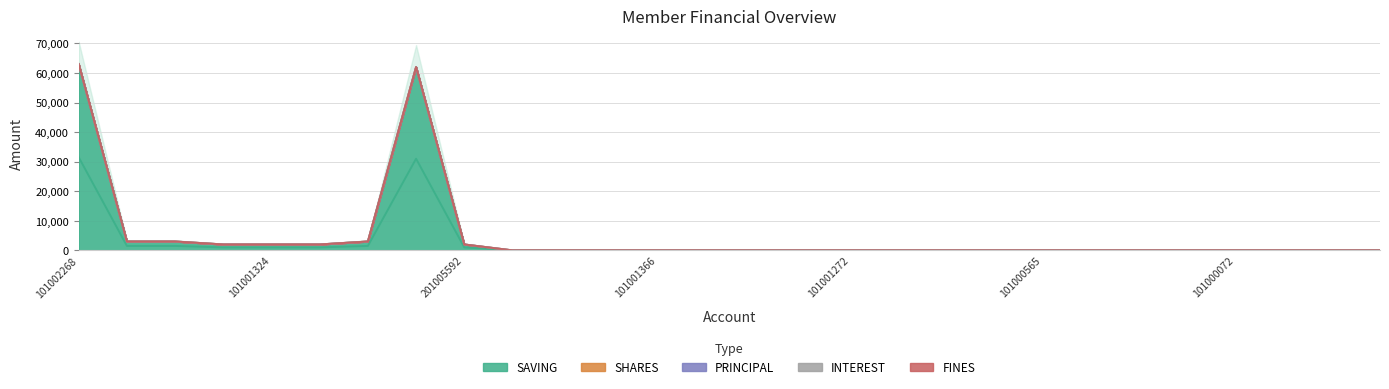

Which series has the largest total across all categories?

SAVING